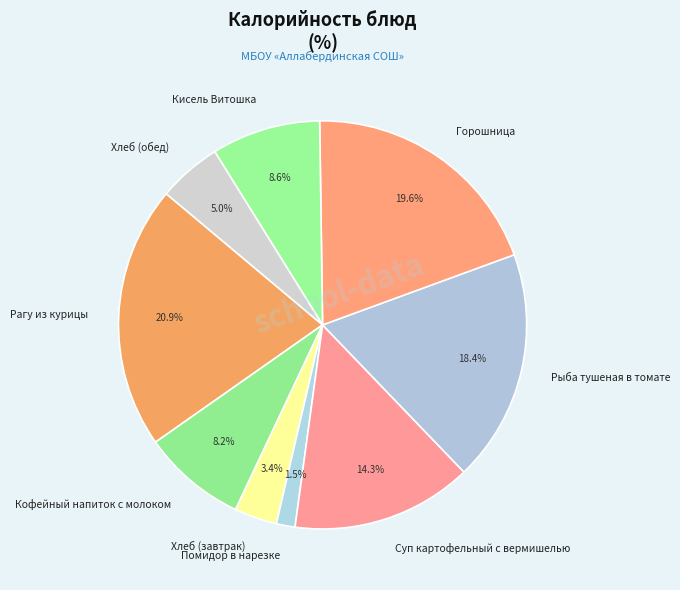

The Рагу из курицы slice represents 33% of the pie. True or false?

False